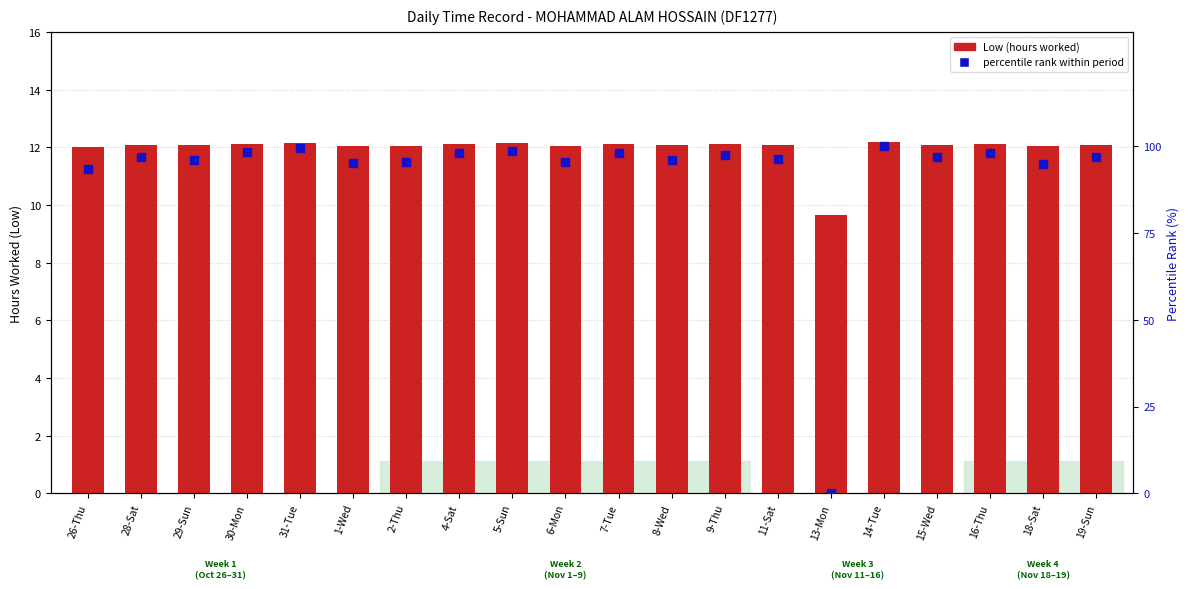

Is the value of Low (hours worked) at 18-Sat greater than the value of percentile rank within period at 15-Wed?

No